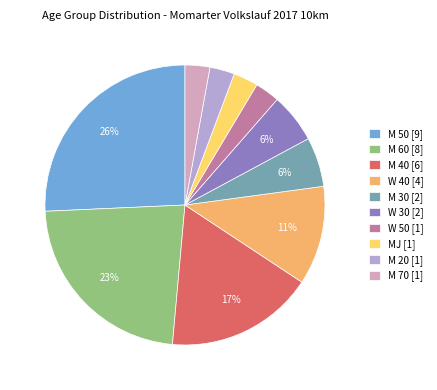

Approximately how many times larger is the value at M 20 compared to W 30?

0.5